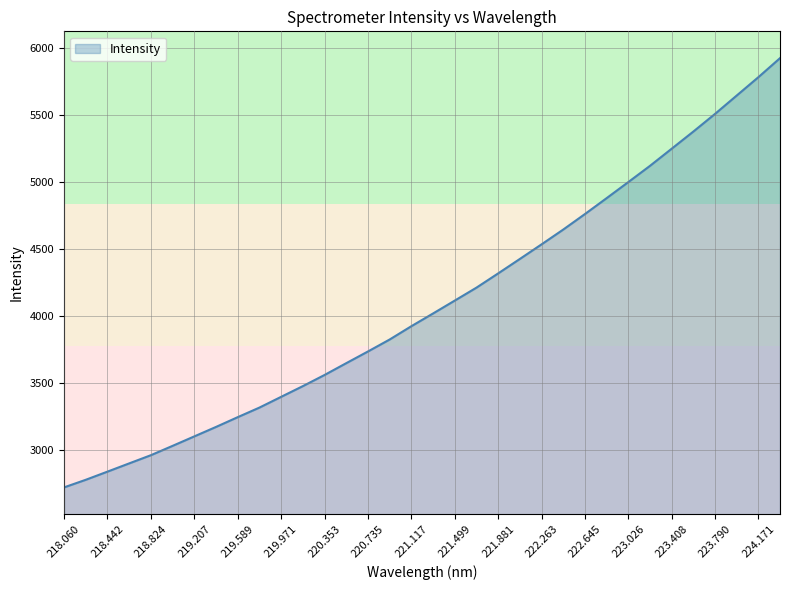

What is the minimum value shown in the chart?

2723.5